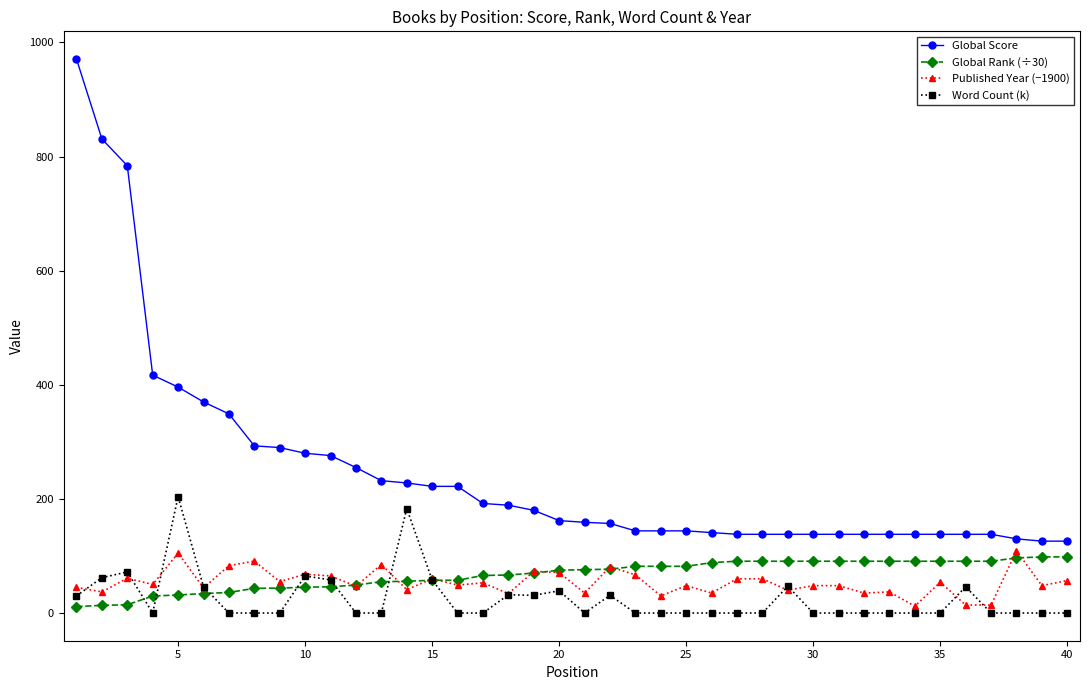

Which series has the widest spread of values?

Global Score